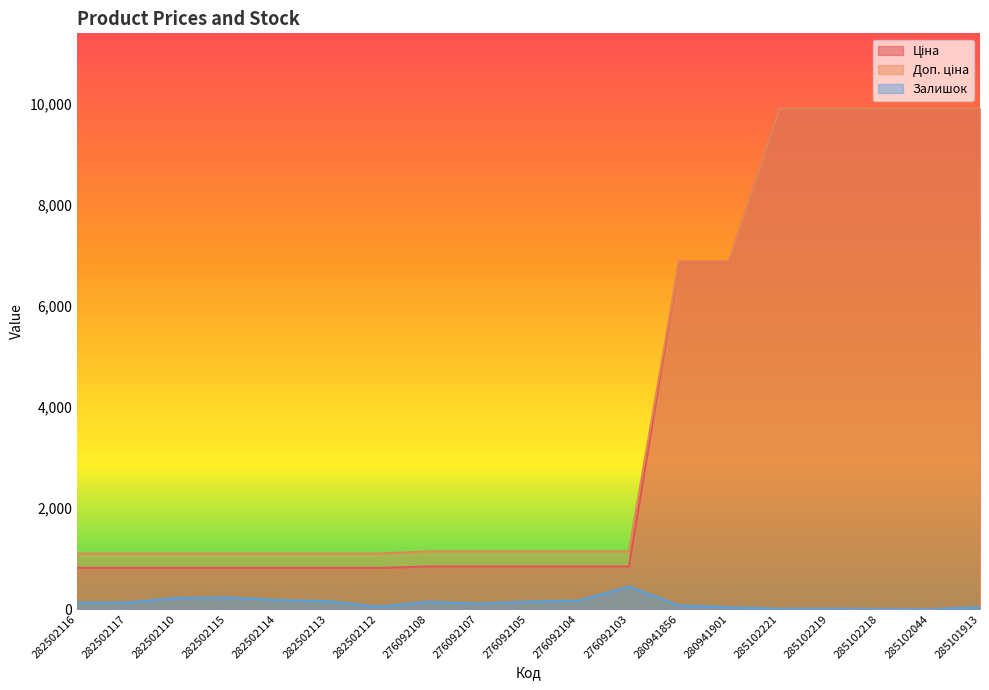

What is the average value of the Залишок series?

118.5